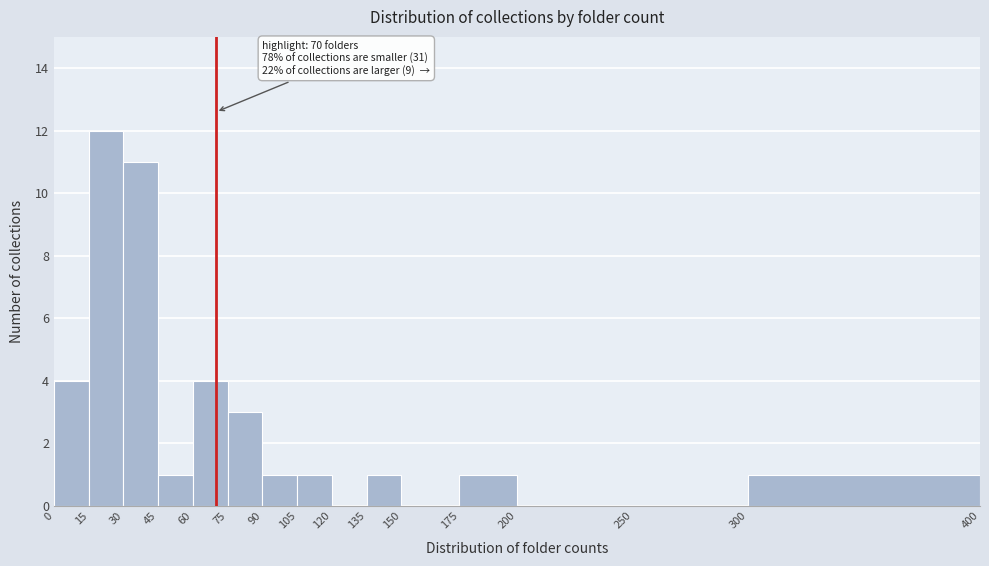

Over which range of the x-axis is the bar tallest?

15 to 30